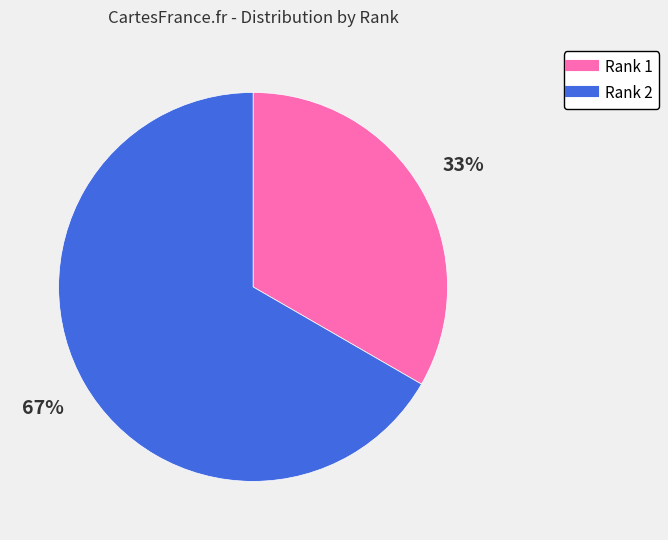

The Rank 1 slice represents 33% of the pie. True or false?

True